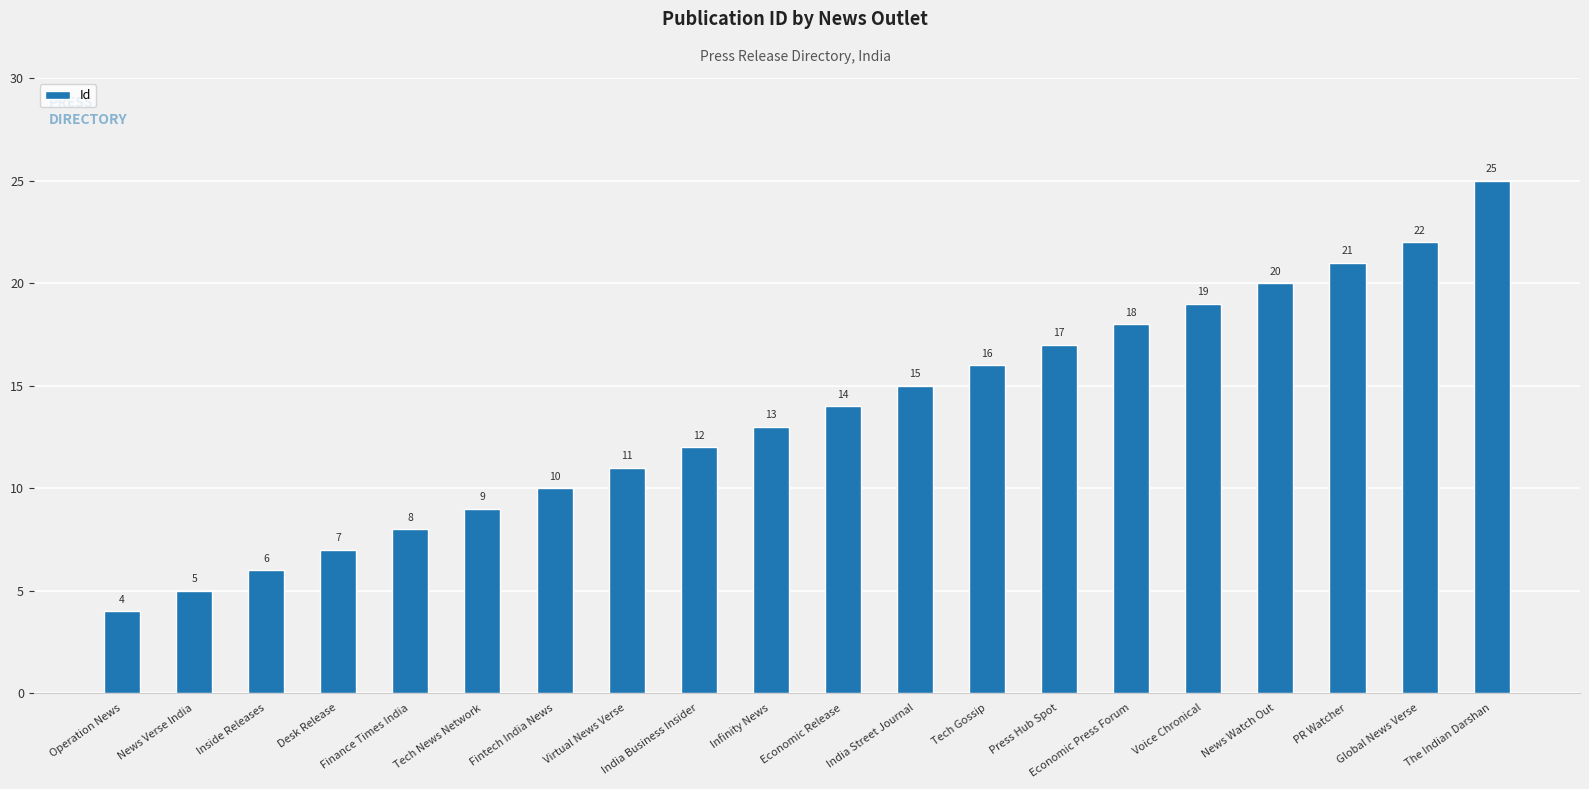

The chart shows a value of 20 at News Watch Out. True or false?

True